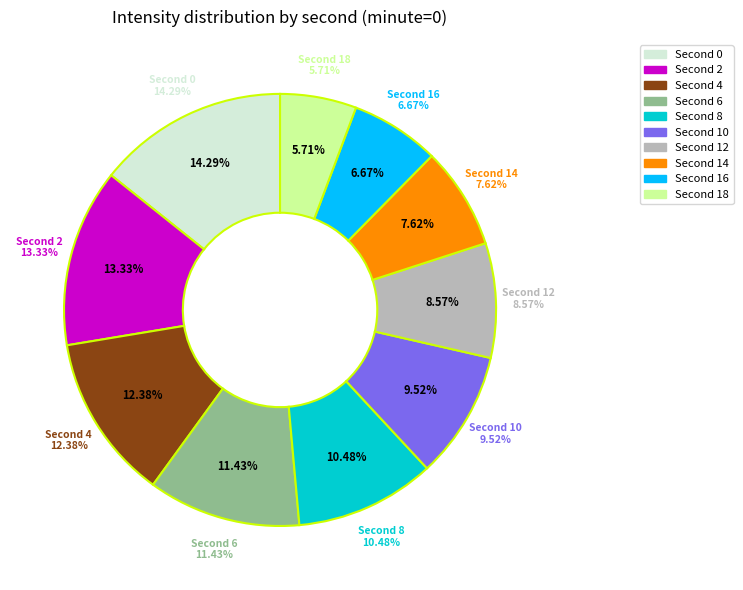

Count the number of slices in the pie.

10